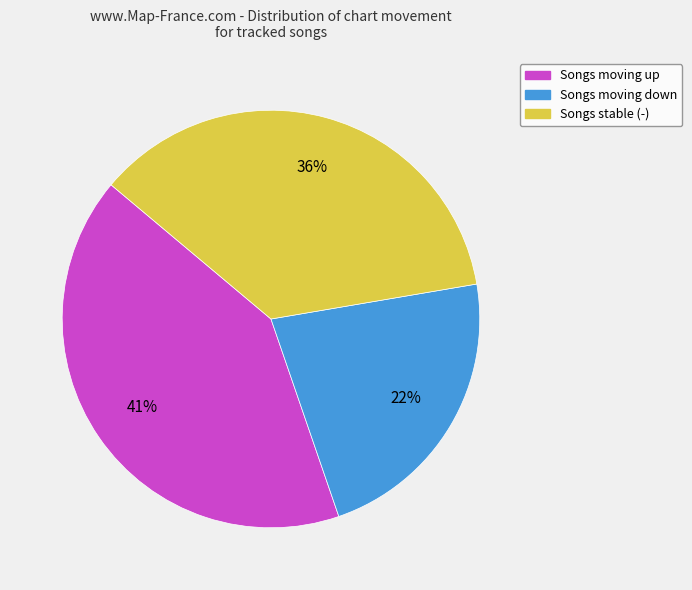

To the nearest percent, what is the difference between the largest and smallest slice percentages?

19%